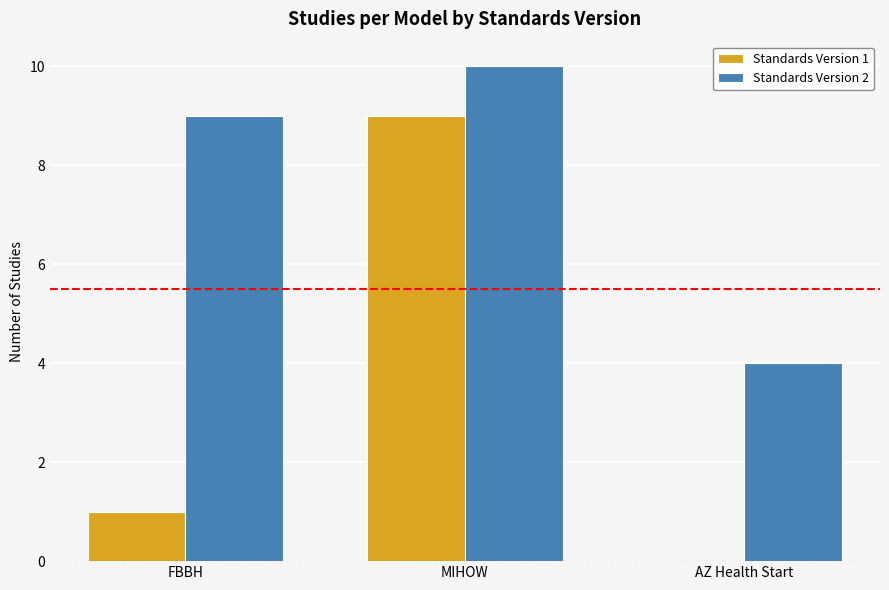

What is the average value of the Standards Version 2 series?

8